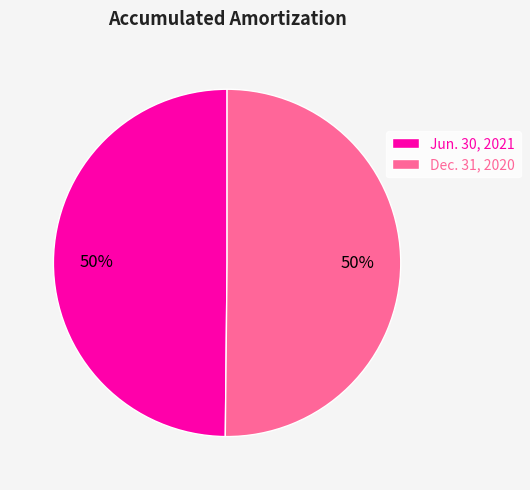

What is the ratio of the value at Dec. 31, 2020 to the value at Jun. 30, 2021?

1.0